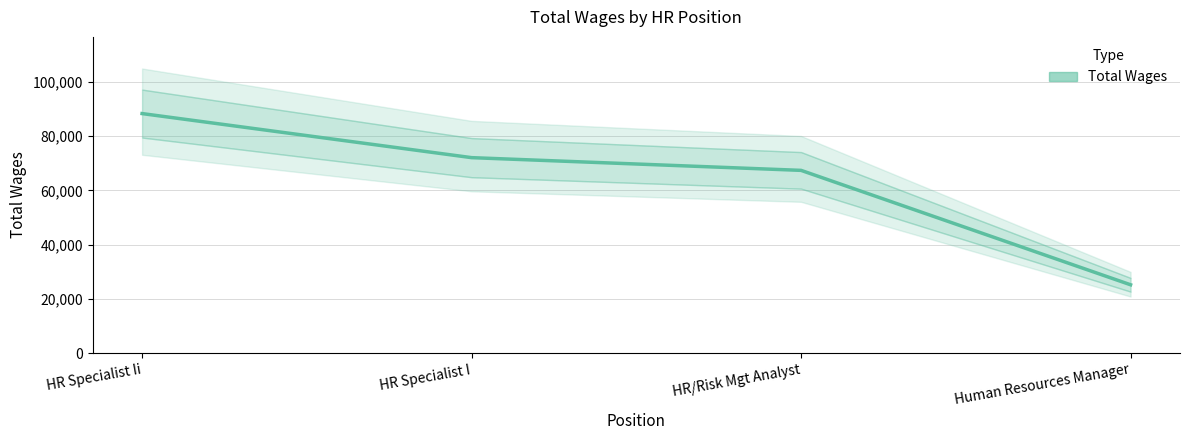

The value at HR Specialist I is 123111. True or false?

False